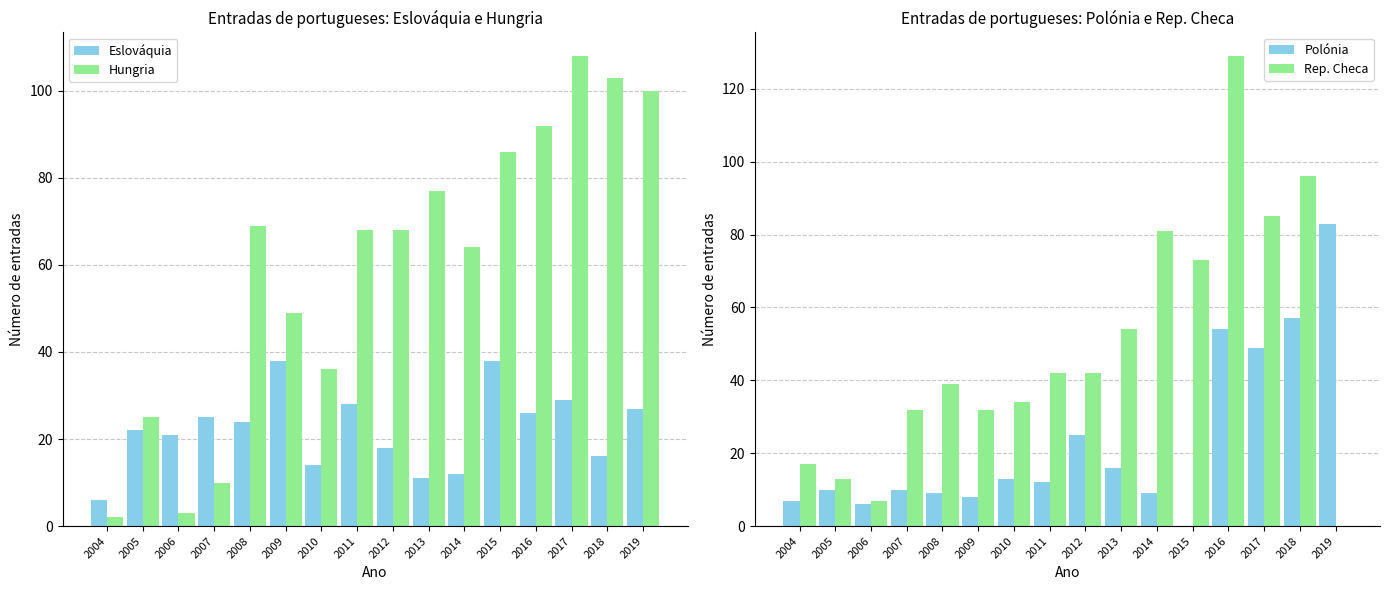

Is it true that Rep. Checa equals 17 at 2004?

True